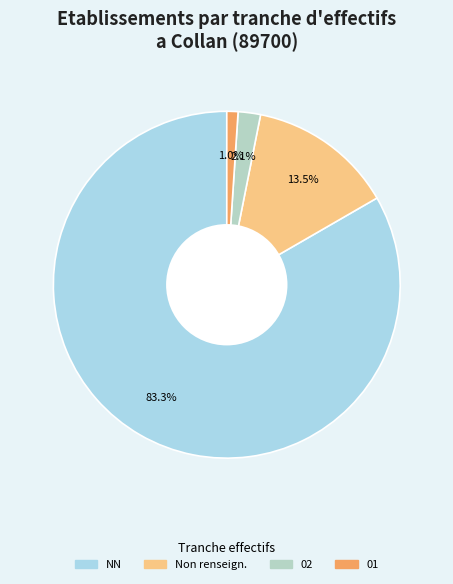

Count the number of slices in the pie.

4